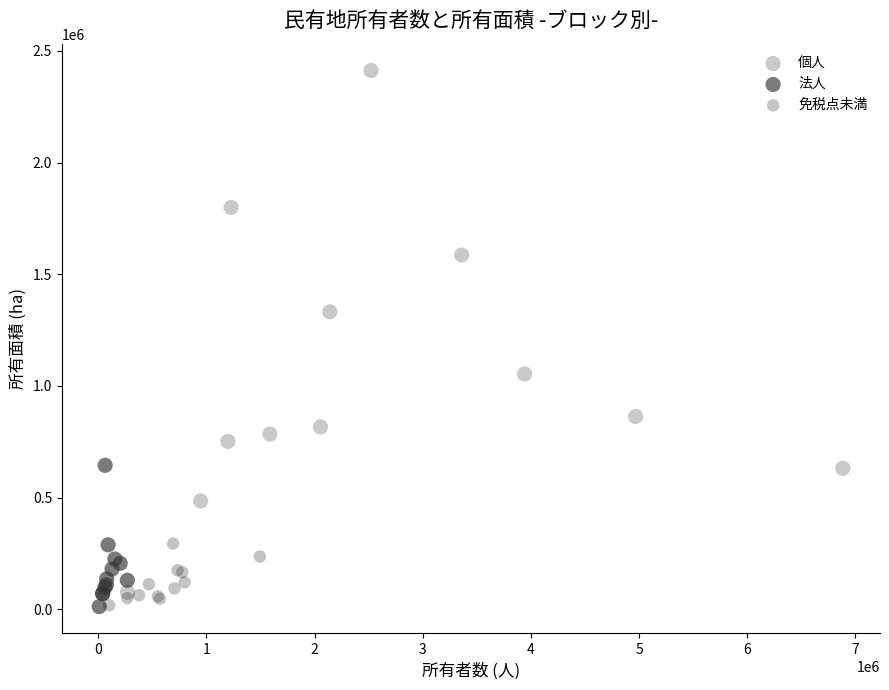

Which series reaches the maximum Y coordinate?

個人